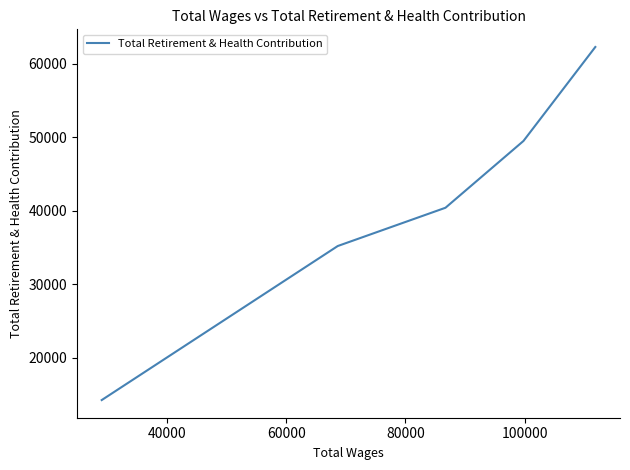

True or false: there are more than 0 points higher than both neighbors.

False